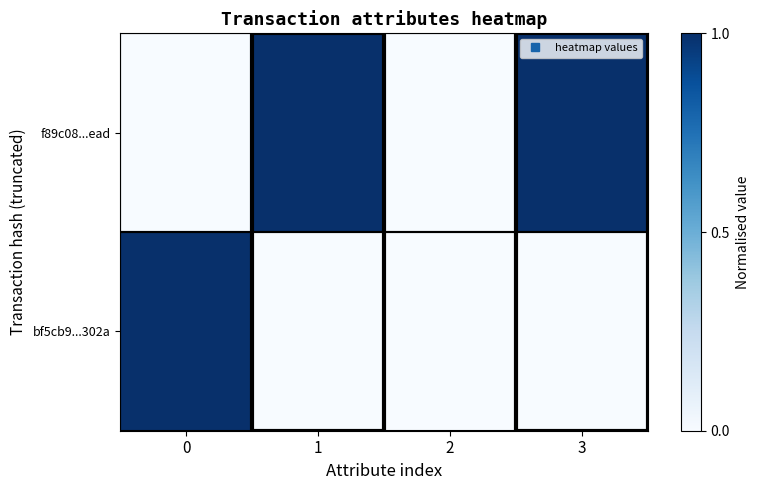

Which series changed the most between 0 and 1?

f89c08...ead